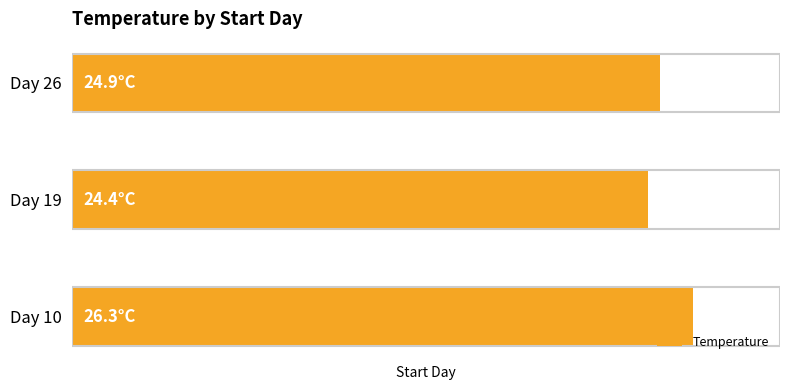

Does the chart contain any negative values?

No